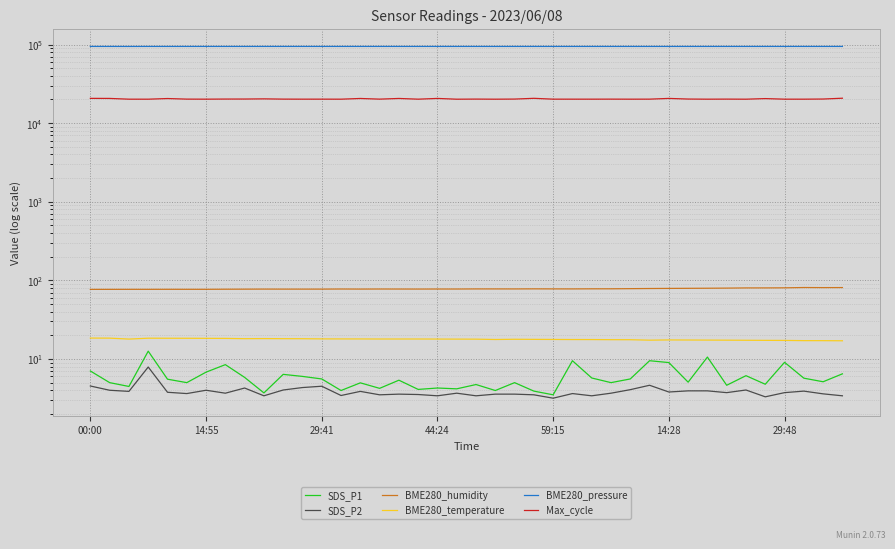

The Max_cycle series shows 34972.1 at 7. True or false?

False